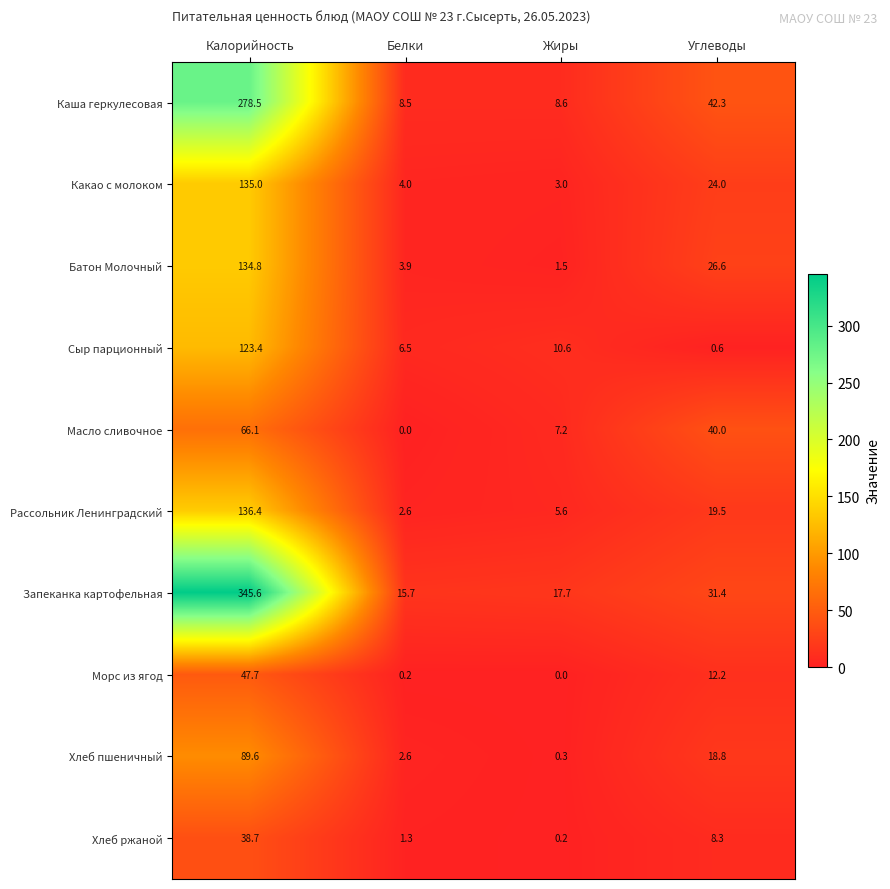

True or false: Рассольник Ленинградский has a value of 0.8 at Белки.

False